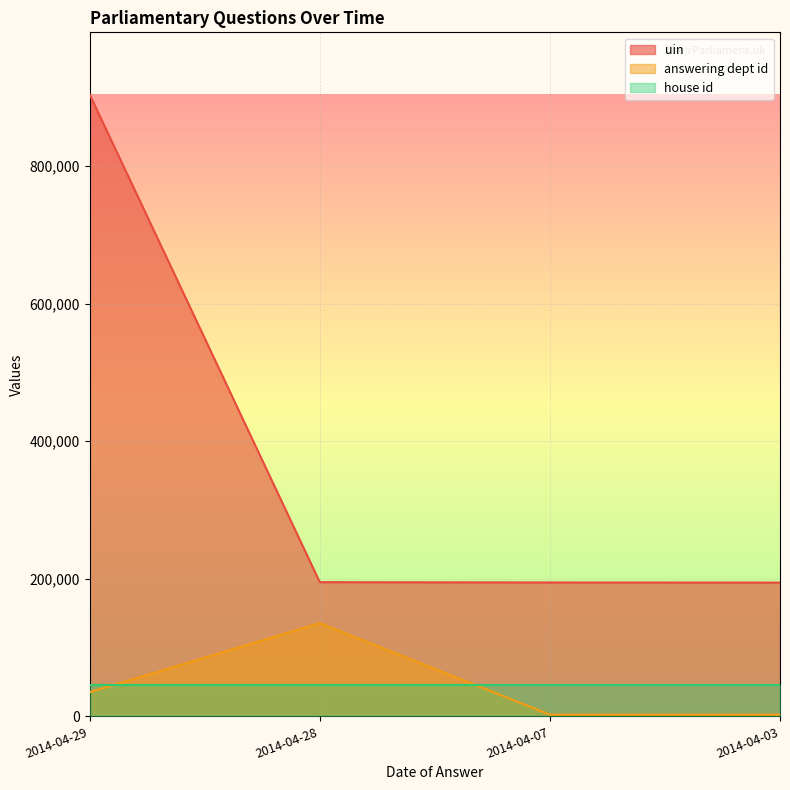

What is the difference between the maximum and minimum values in the answering dept id series?

133048.5